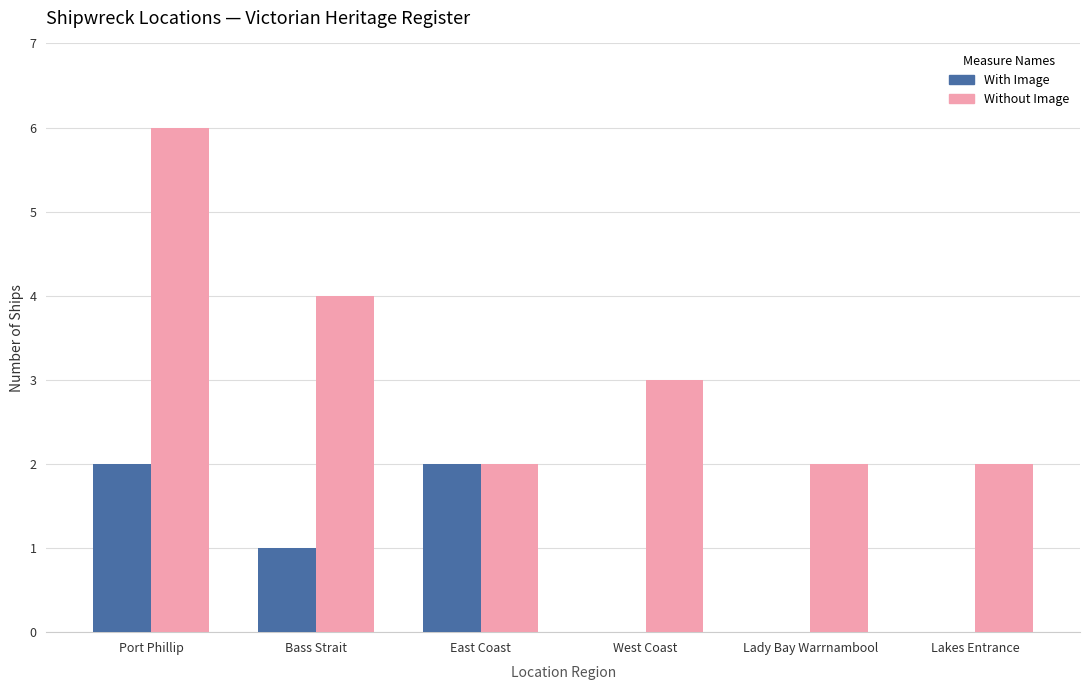

Are the bars horizontal?

No